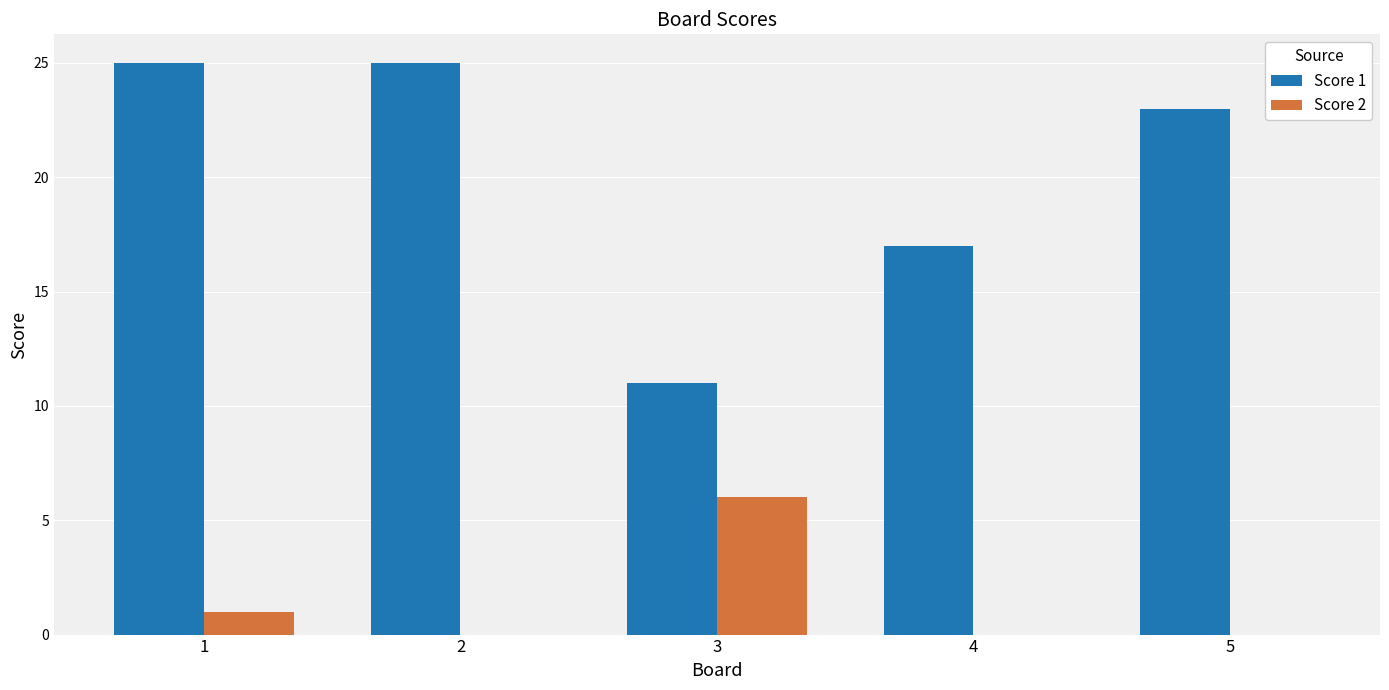

What is the sum of all Score 2 values?

7